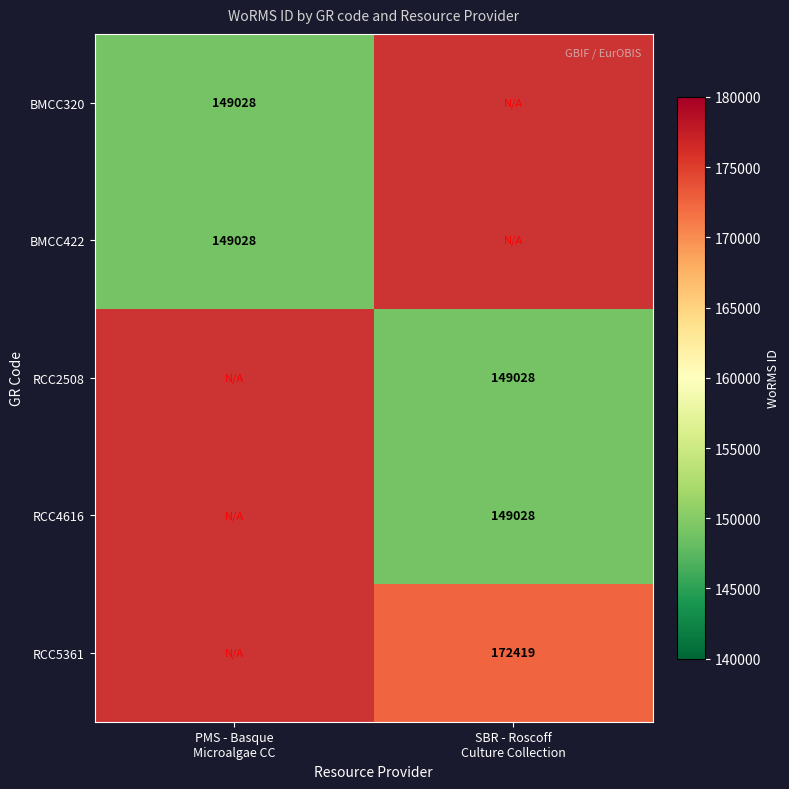

True or false: RCC4616 has a value of 149028 at SBR - Roscoff Culture Collection.

True